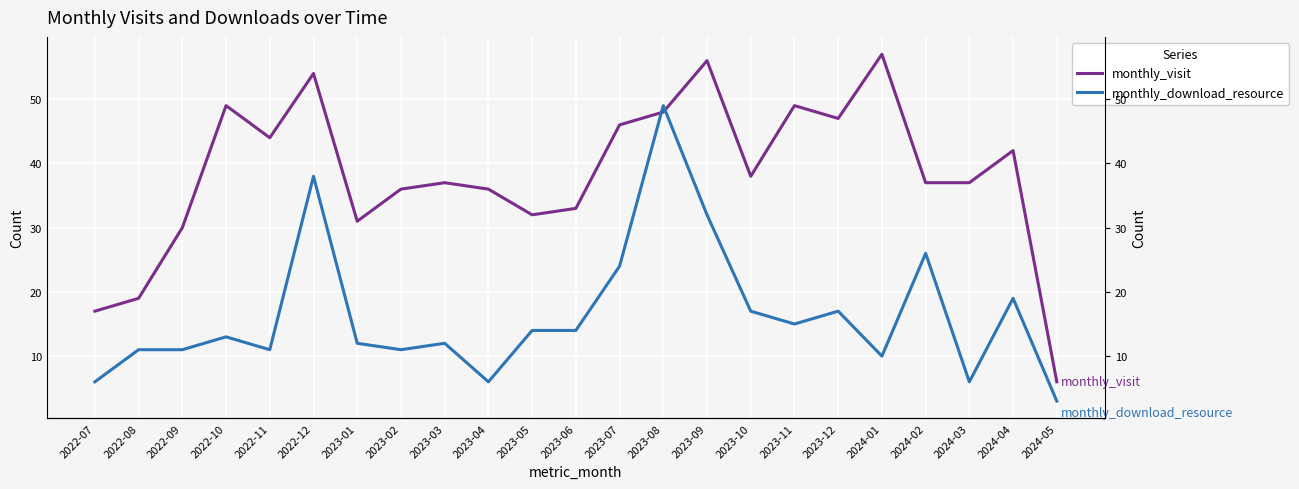

Between which two adjacent categories do monthly_download_resource and monthly_visit first intersect?

2023-07 and 2023-08